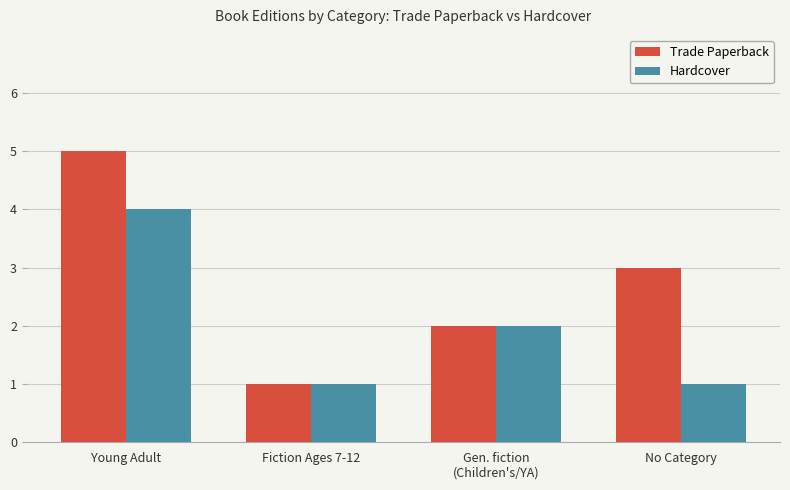

Are the bars horizontal?

No